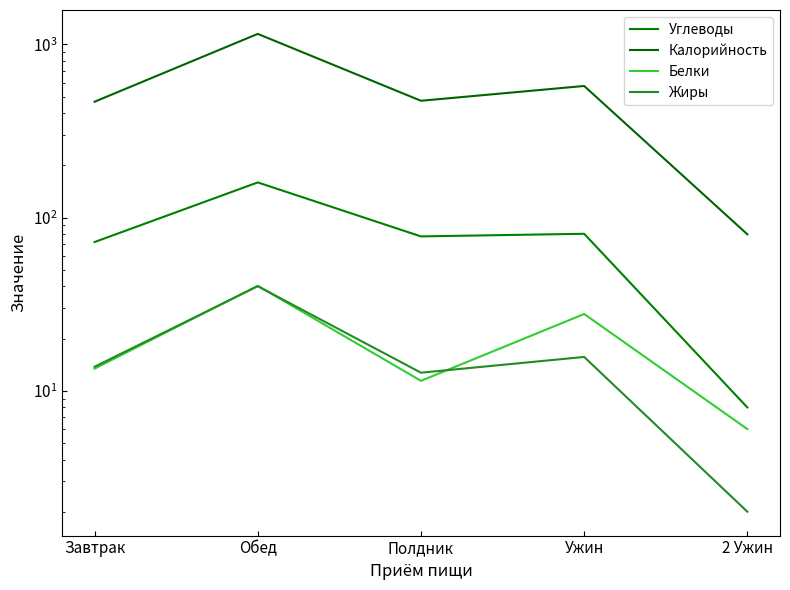

At how many categories does at least one series exceed 53?

5